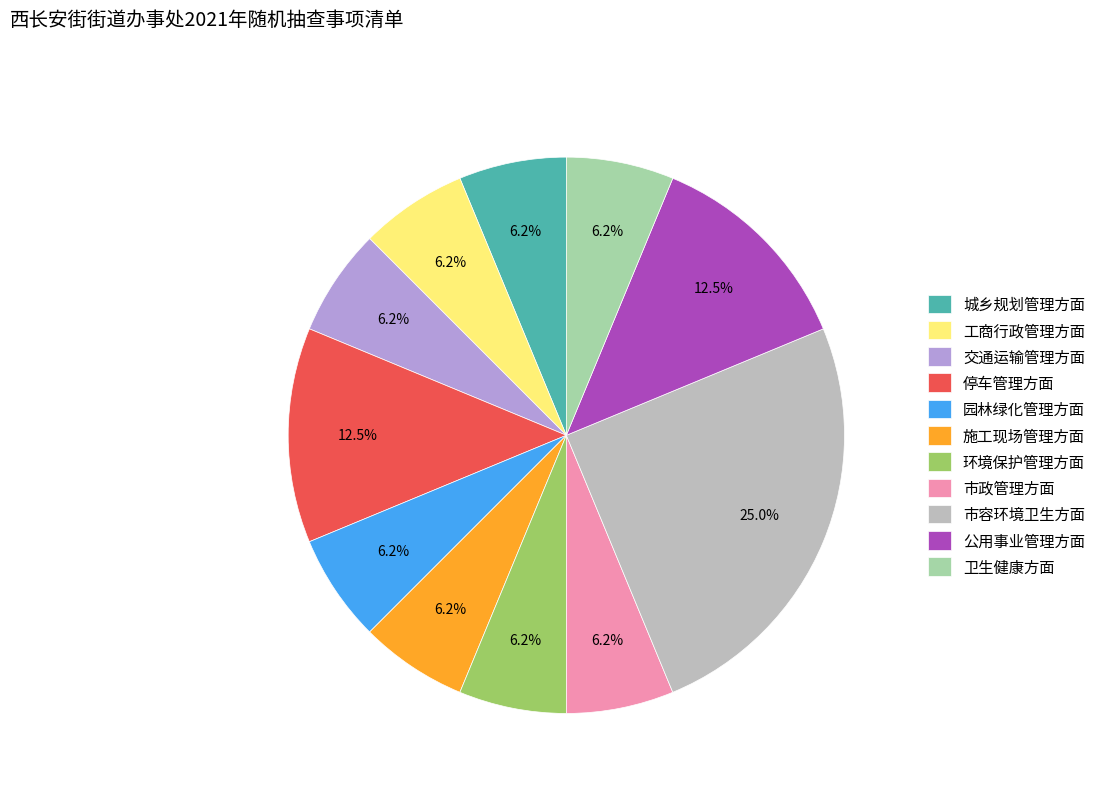

Combined, do 公用事业管理方面 and 施工现场管理方面 account for over 50%?

No